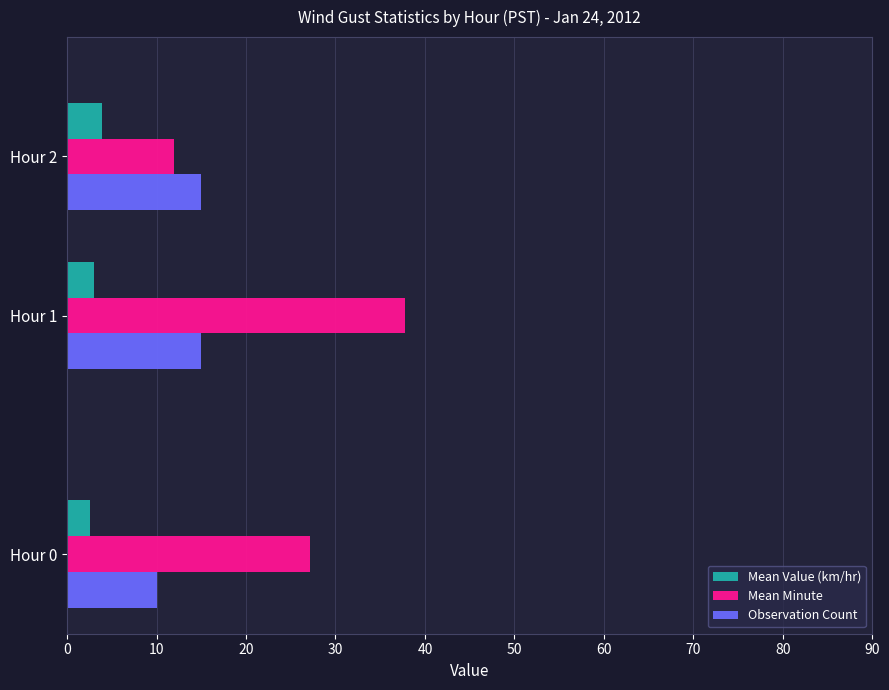

How many distinct data groups are displayed?

3